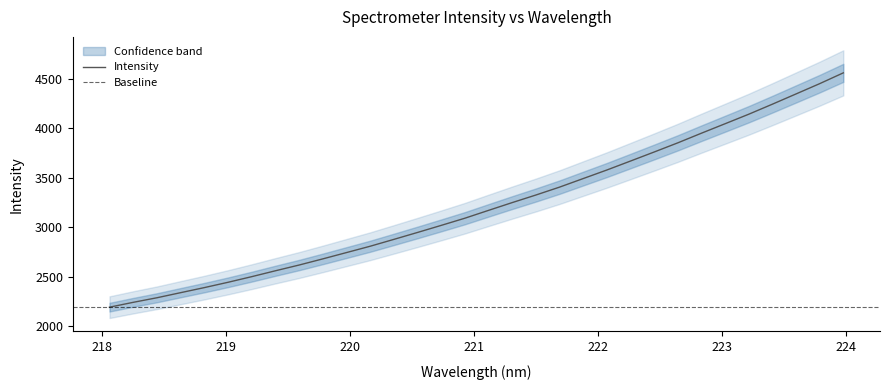

Reading left to right, transcribe all the data shown in this chart.

2192.5	2241.4	2287.5	2338.9	2390.0	2443.7	2500.5	2559.9	2617.9	2680.0	2743.7	2807.6	2876.8	2946.8	3018.1	3090.6	3169.8	3248.3	3324.7	3404.4	3490.9	3577.3	3667.9	3759.0	3851.6	3949.1	4044.6	4140.7	4242.0	4345.4	4449.3	4558.4